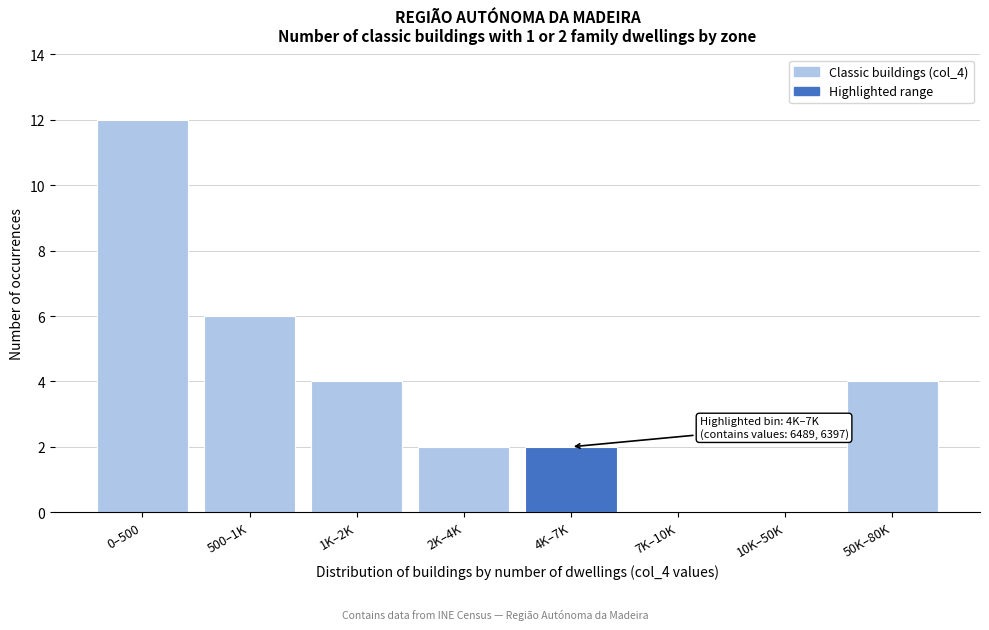

Reading left to right, what are all the values shown in this chart?

0–500=12	500–1K=6	1K–2K=4	2K–4K=2	4K–7K=2	7K–10K=0	10K–50K=0	50K–80K=4